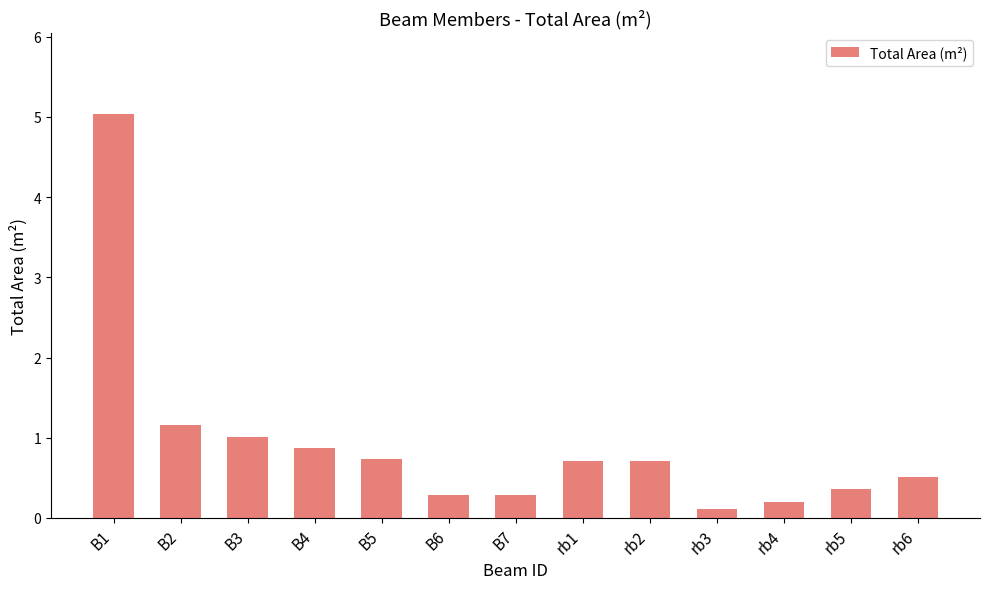

Reading left to right, list all the values displayed in this chart.

B1=5.0	B2=1.2	B3=1.0	B4=0.9	B5=0.7	B6=0.3	B7=0.3	rb1=0.7	rb2=0.7	rb3=0.1	rb4=0.2	rb5=0.4	rb6=0.5